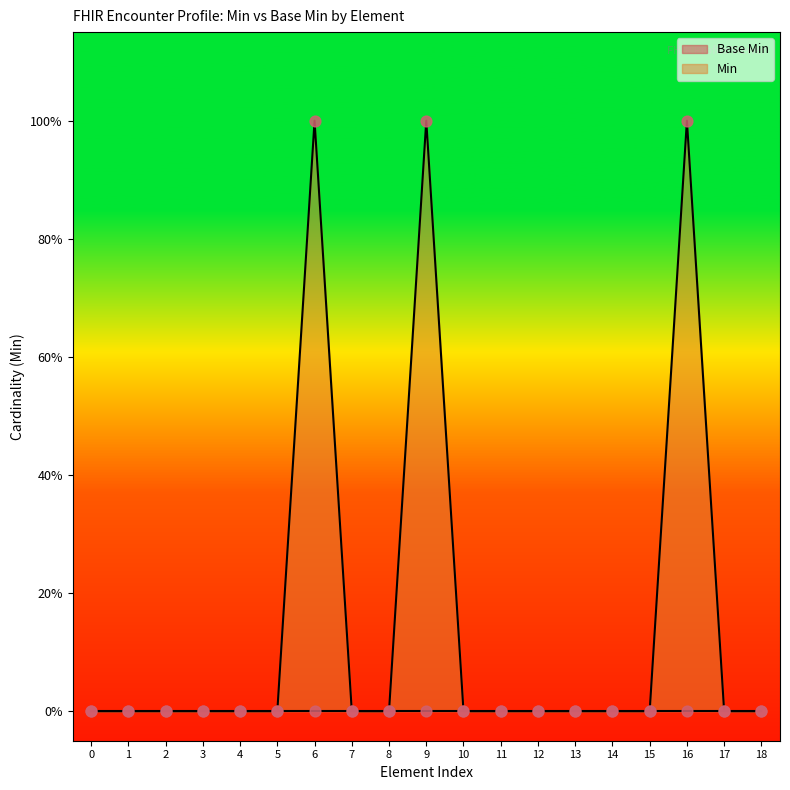

Which has a higher value, 18 or 3?

18